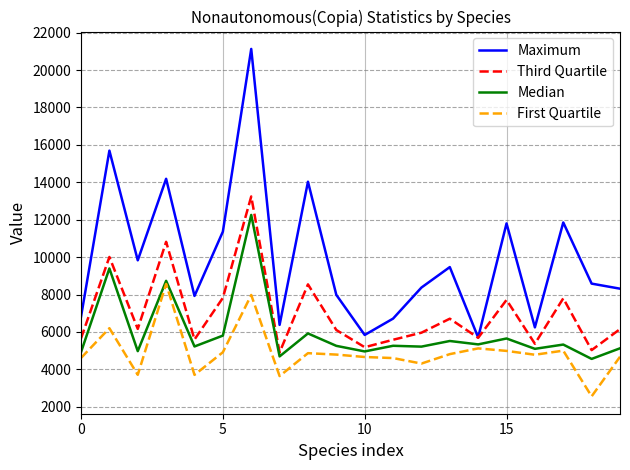

Rank the series by their average value, from highest to lowest.

Maximum, Third Quartile, Median, First Quartile